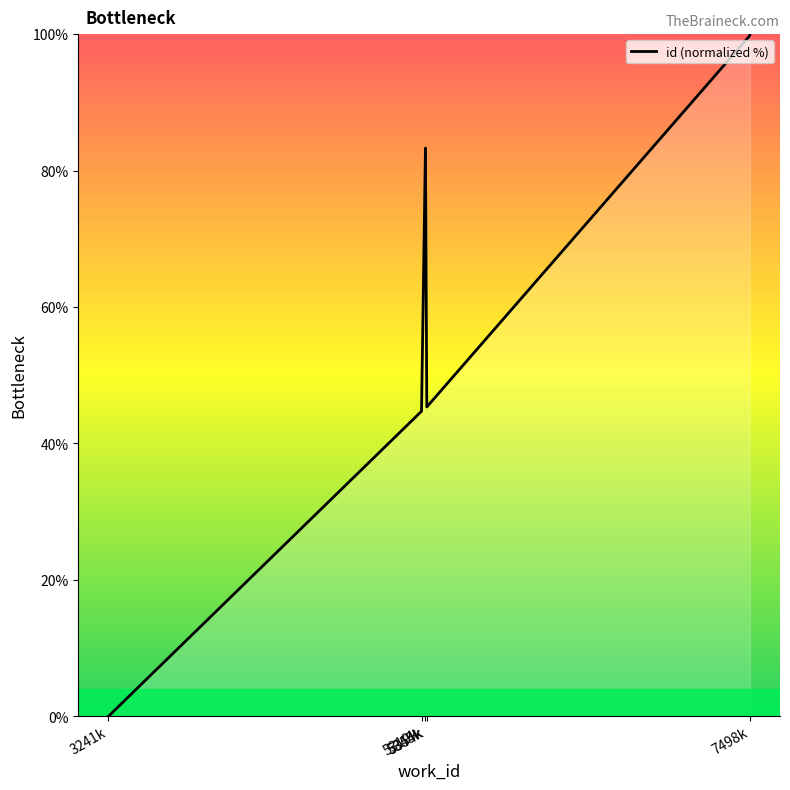

What is the label of the 6th point from the left?

5354k